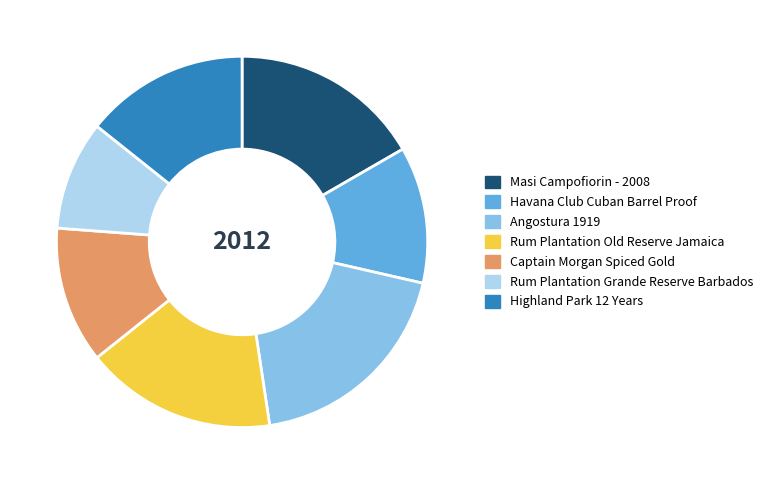

How many slices are in this pie chart?

7